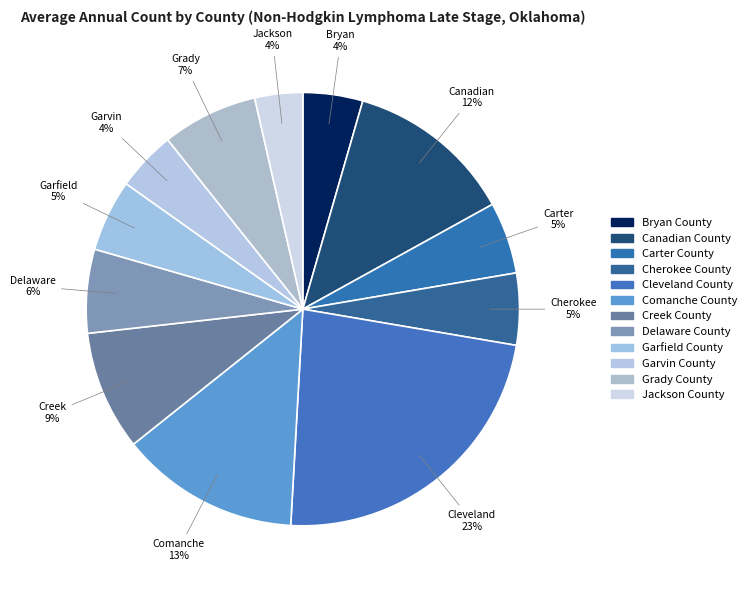

Which slice is the smallest?

Jackson County